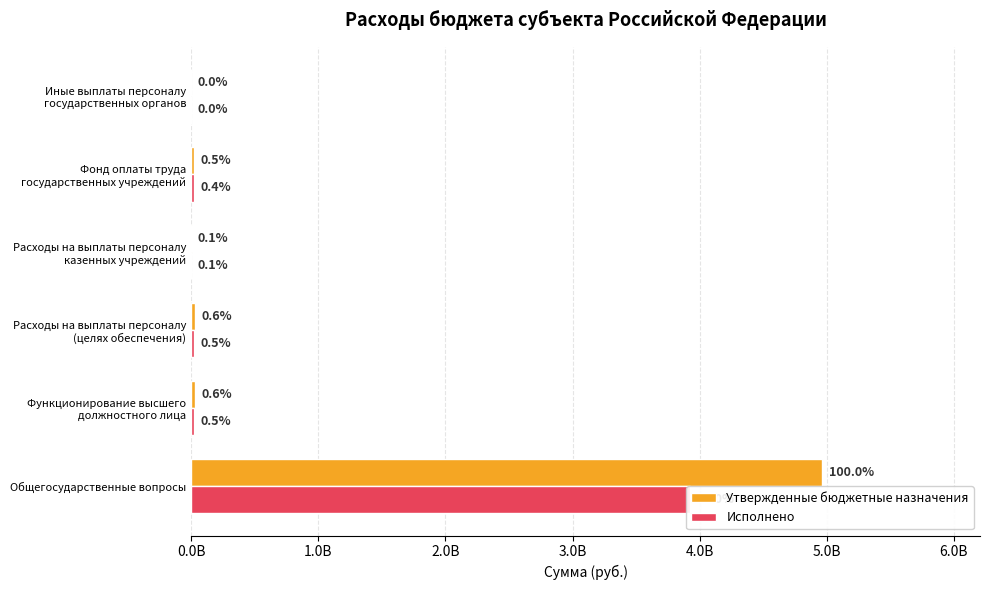

Reading right to left, transcribe all the data shown in this chart.

Утвержденные бюджетные назначения: 464000.0	24942186.3	3186600.0	28592786.3	28642286.3	4963895654.8
Исполнено: 398369.4	21534007.2	2788995.6	24721372.2	24764952.2	3921167920.1